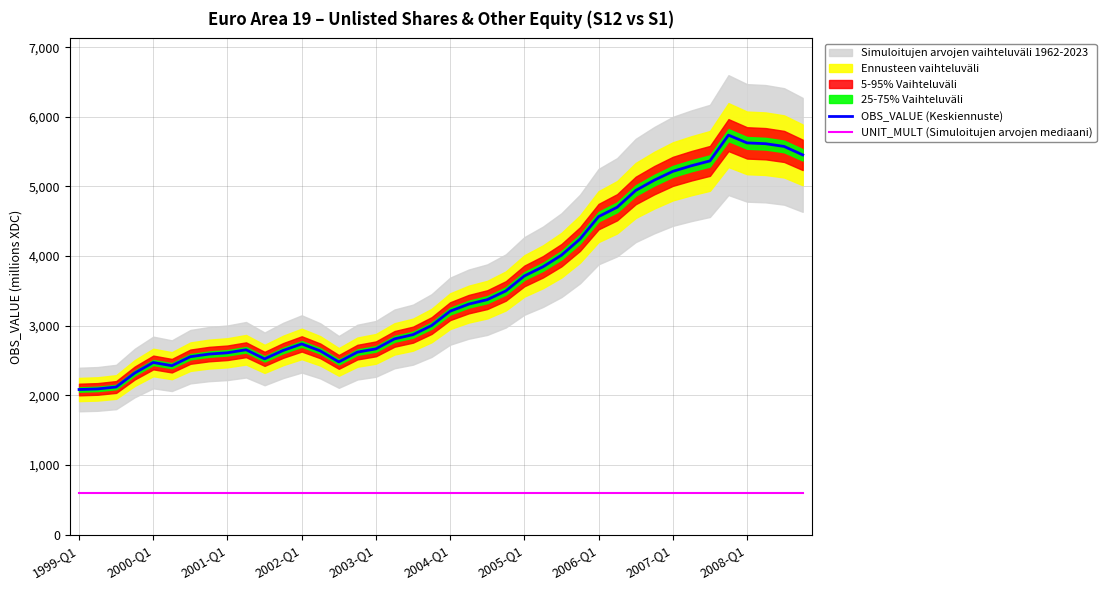

True or false: UNIT_MULT (Simuloitujen arvojen mediaani) and OBS_VALUE (Keskiennuste) cross at least once.

False